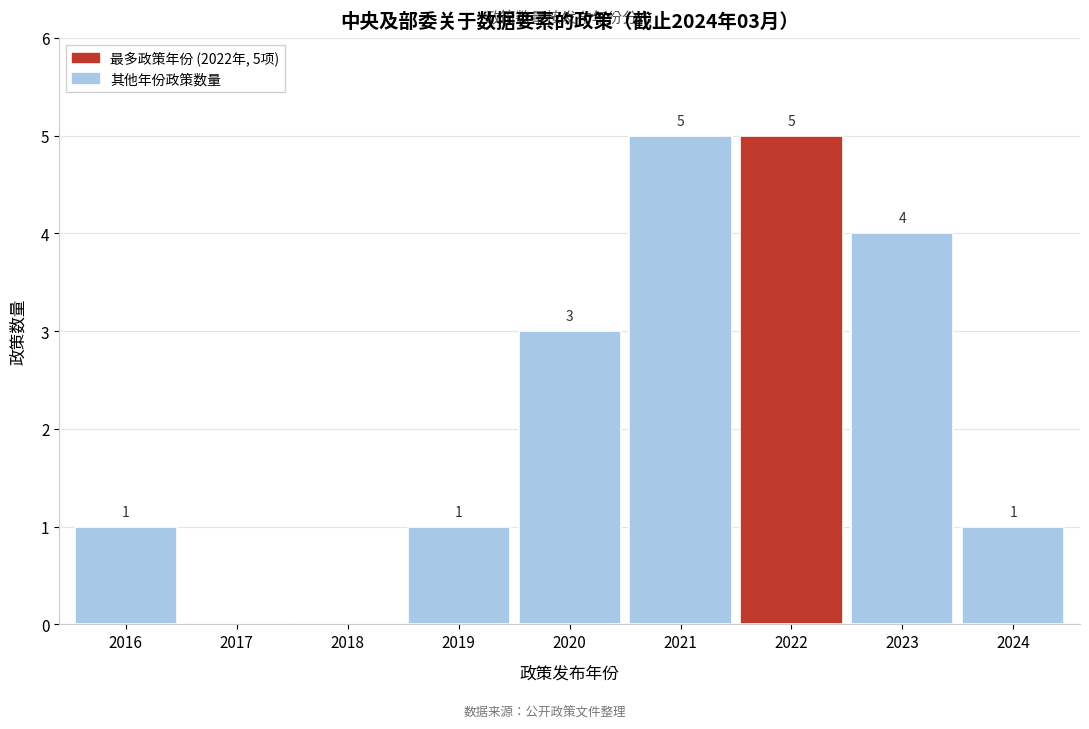

Reading left to right, what are all the values shown in this chart?

2016=1	2017=0	2018=0	2019=1	2020=3	2021=5	2022=5	2023=4	2024=1